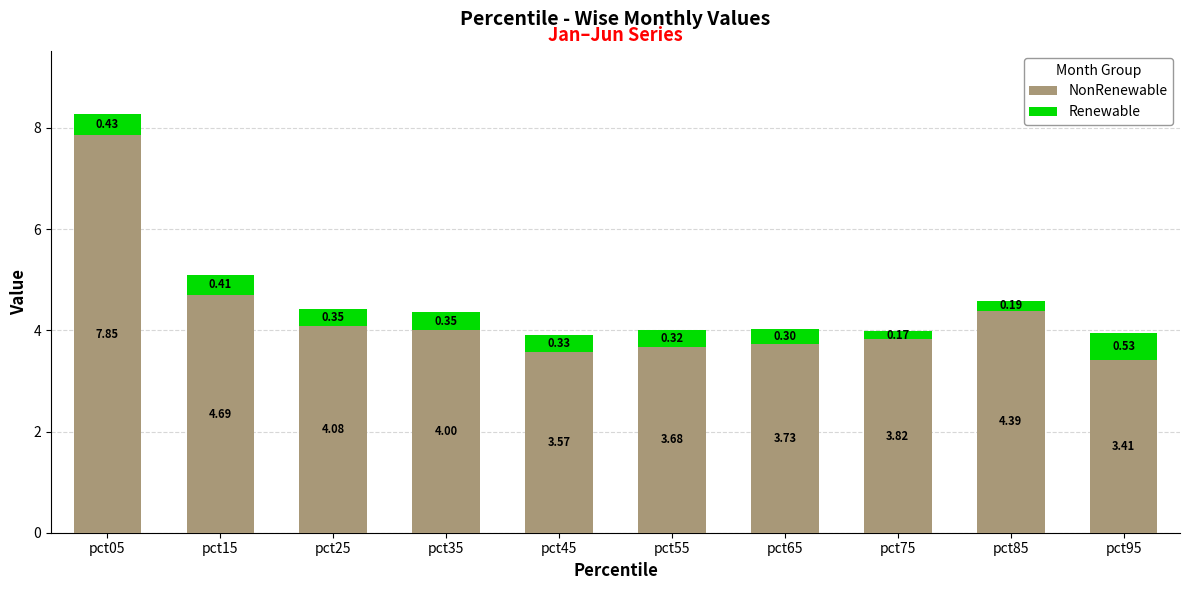

At which category is the sum across all series the highest?

pct05